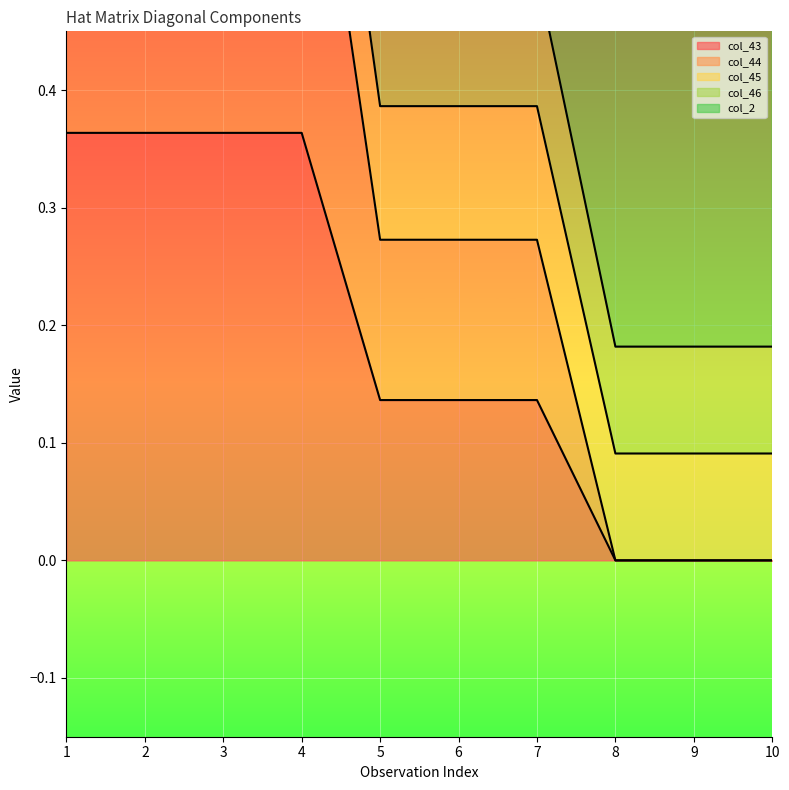

What is the difference between the maximum and second lowest values in the col_44 series?

0.8